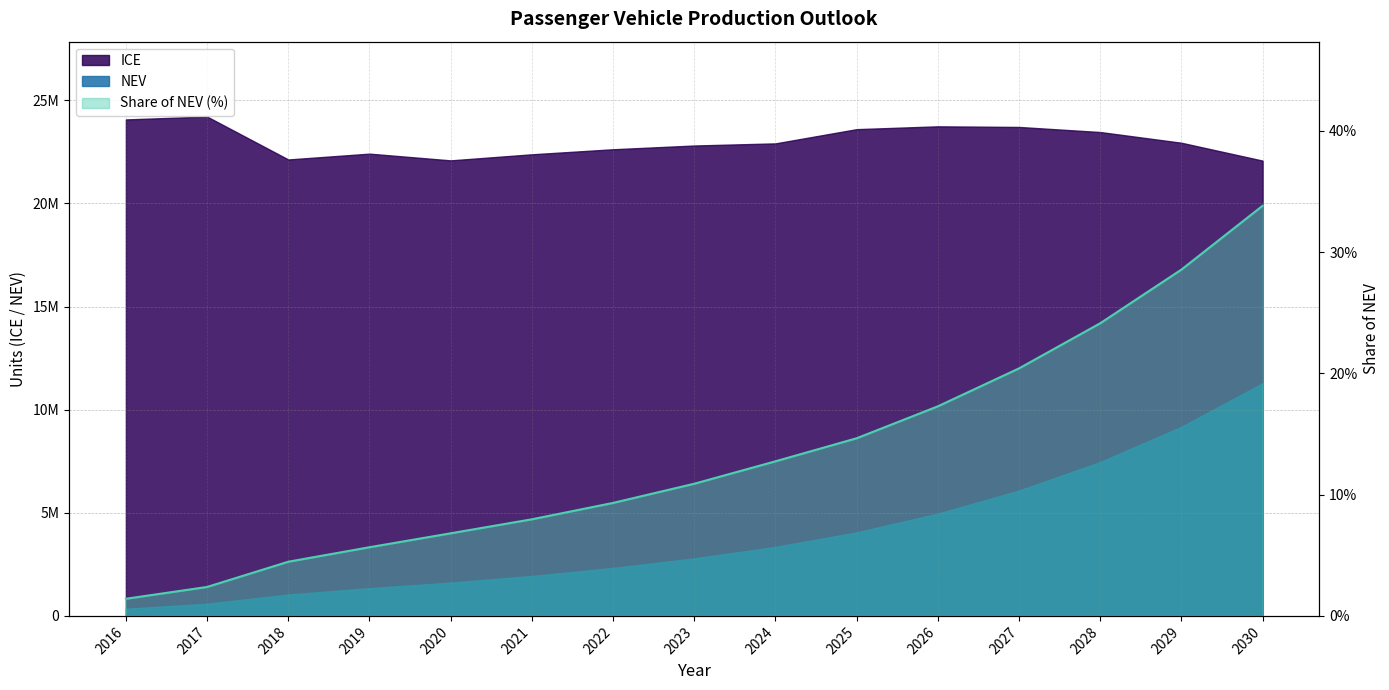

What is the smallest value displayed?

1.4